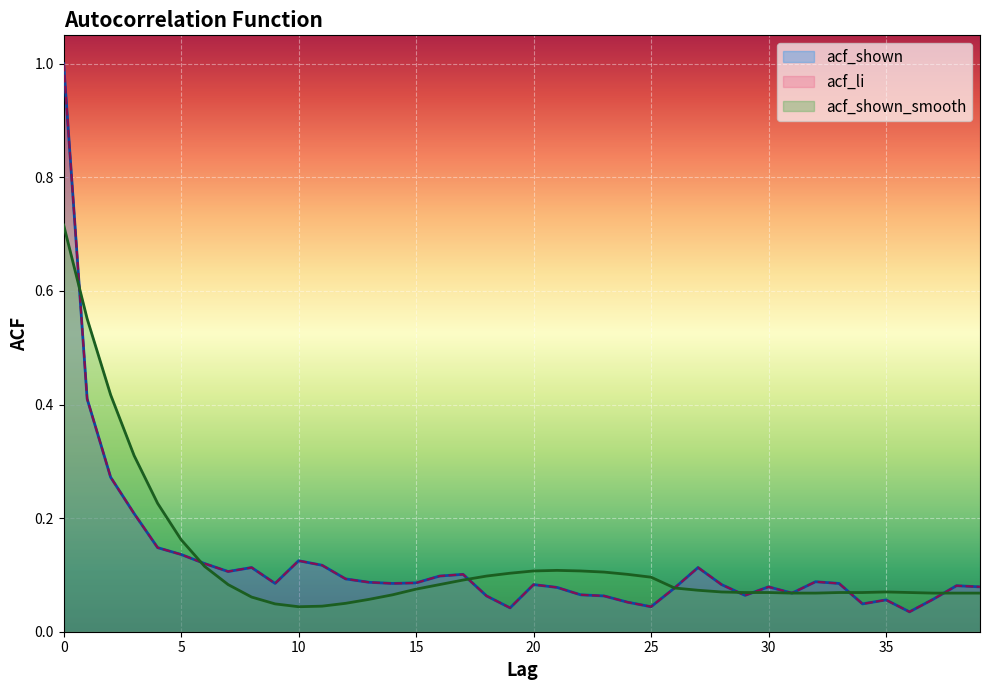

At which label is acf_shown_smooth closest to 0?

10